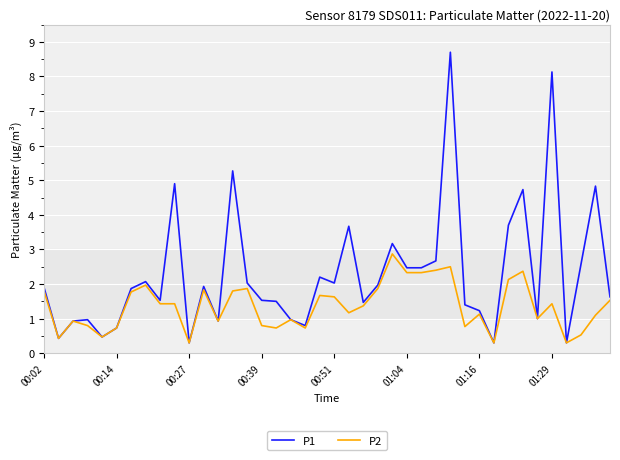

True or false: P2 has more than 0 interior local peaks.

True